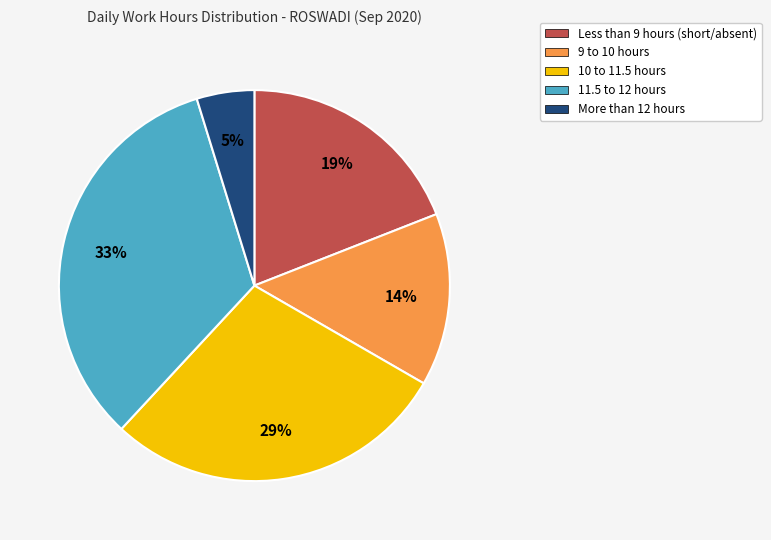

Does any single category account for the majority?

No